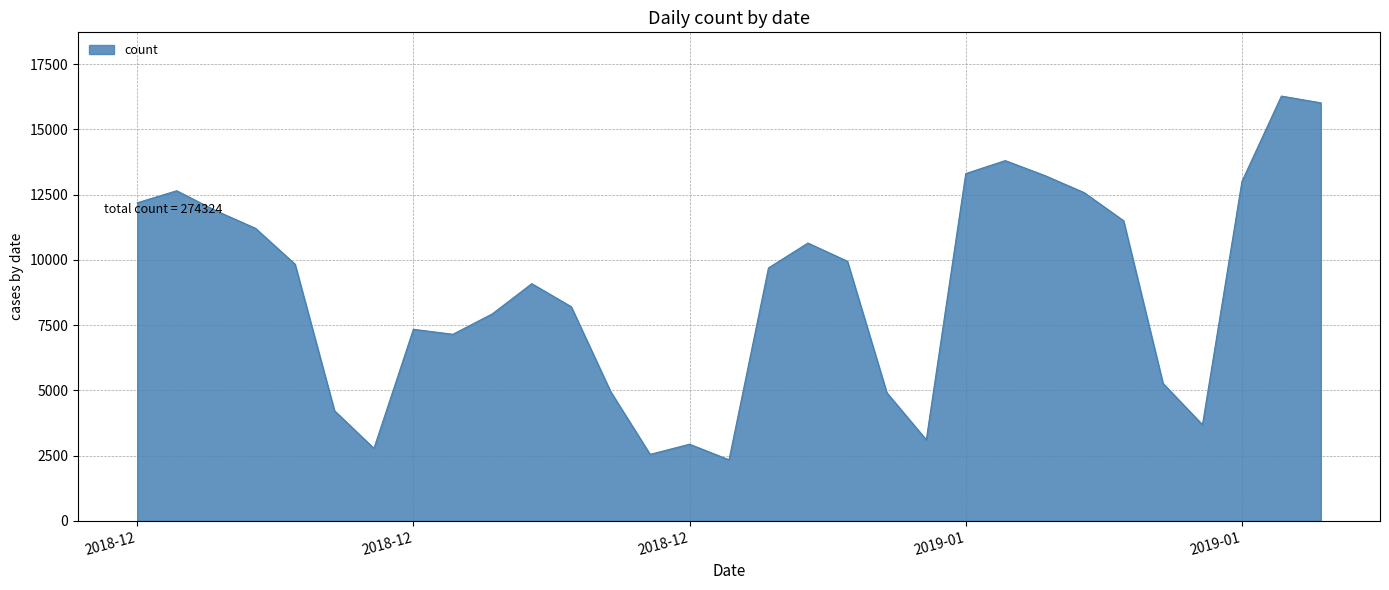

How many lines are shown in the chart?

1